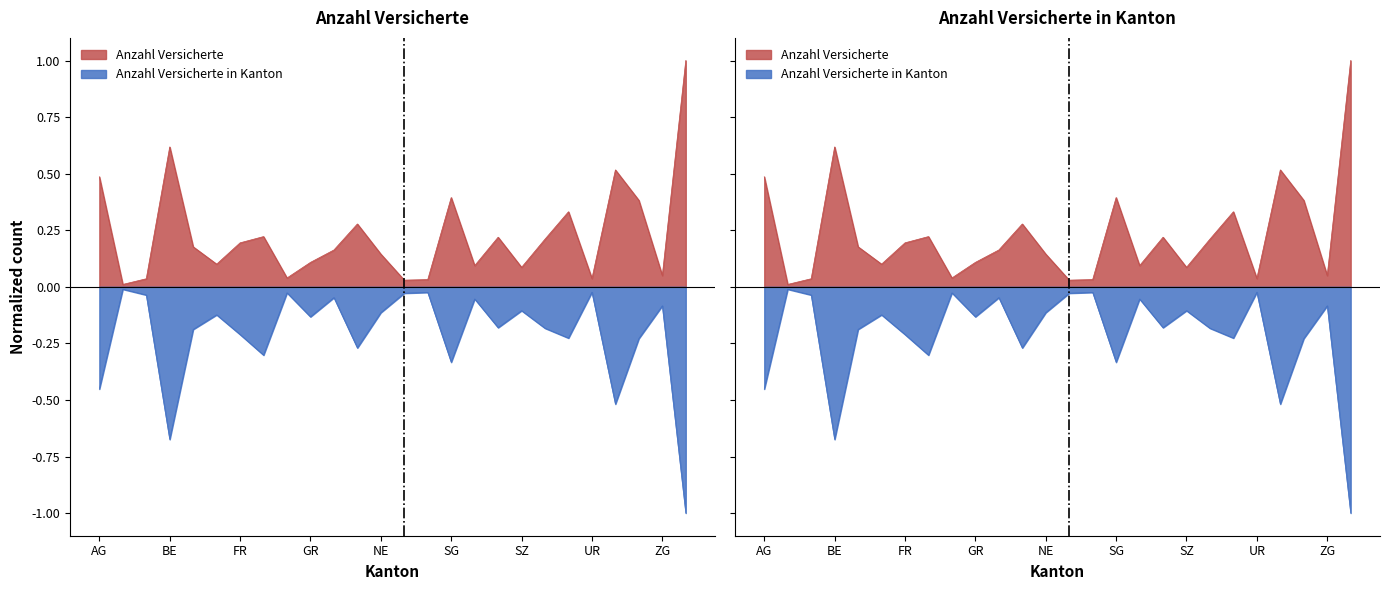

Where is Anzahl Versicherte nearest to the value 0?

AI